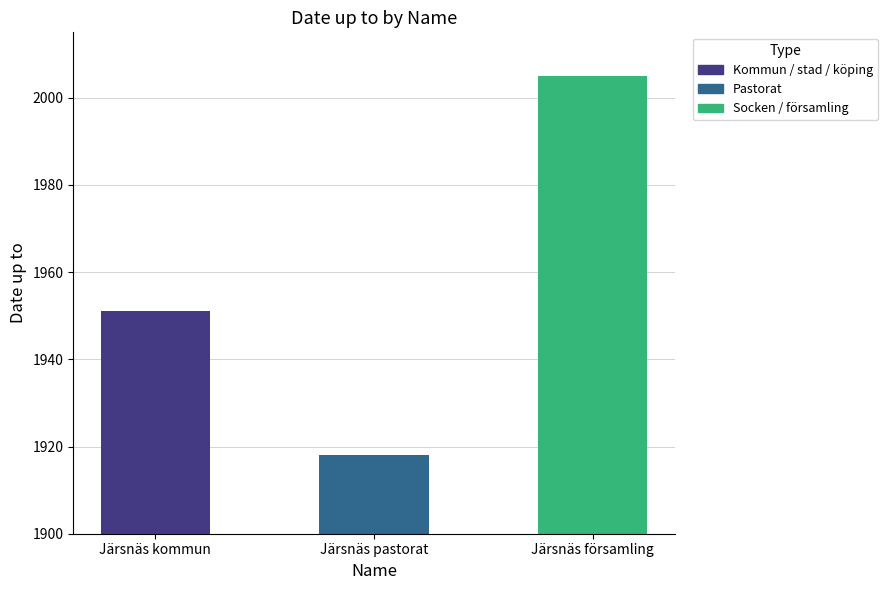

Does the chart contain stacked bars?

No